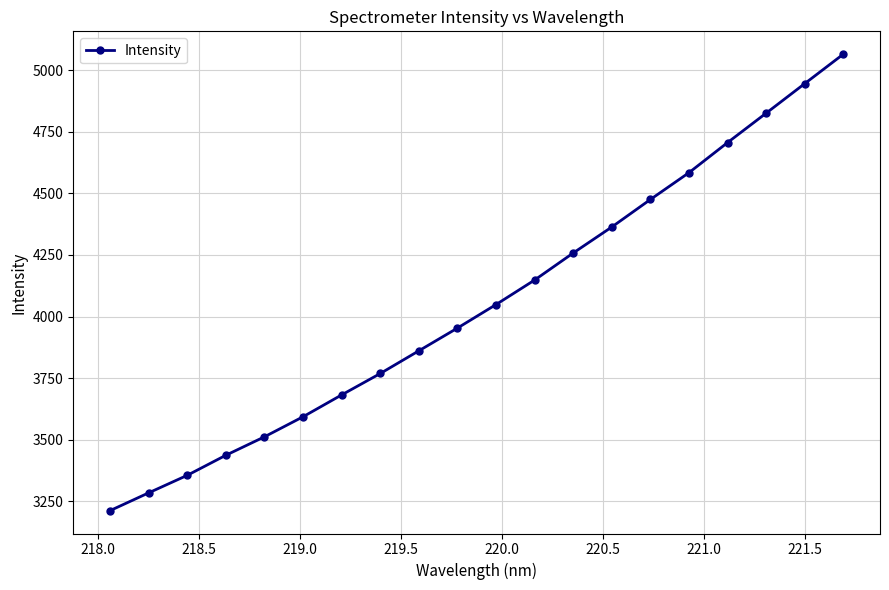

True or false: the data has more than 0 interior local peaks.

False